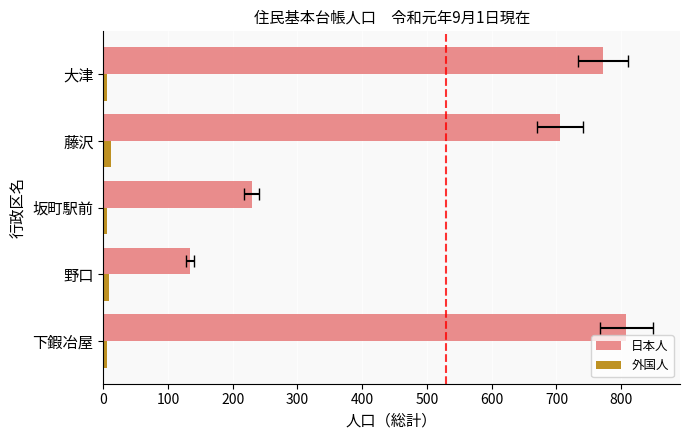

What is the value of the 外国人 bar at the 2nd from the left?

9